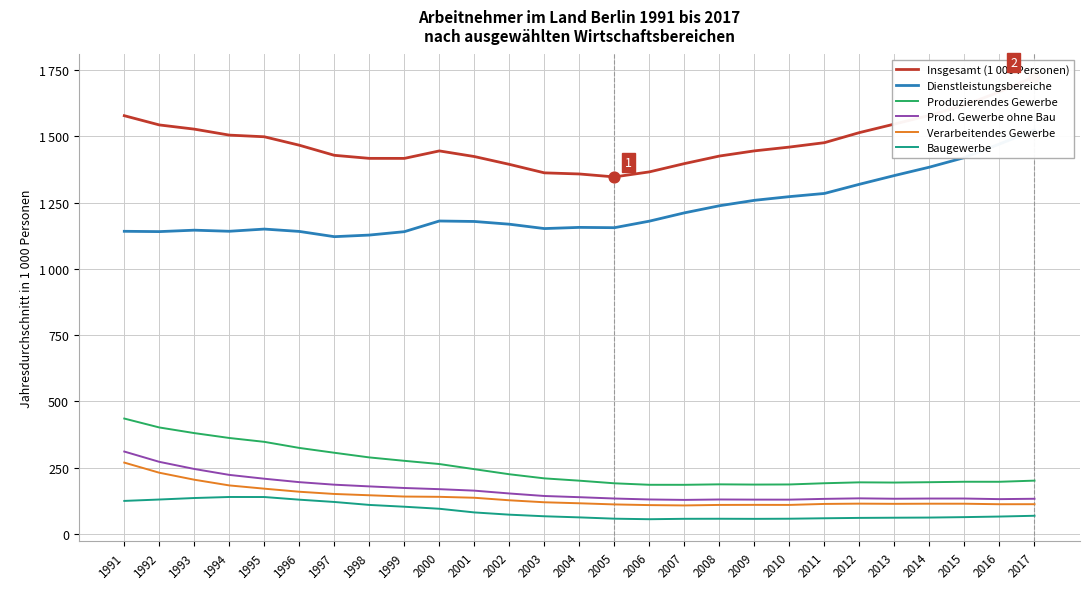

What is the total value across all series at 1999?

3250.1